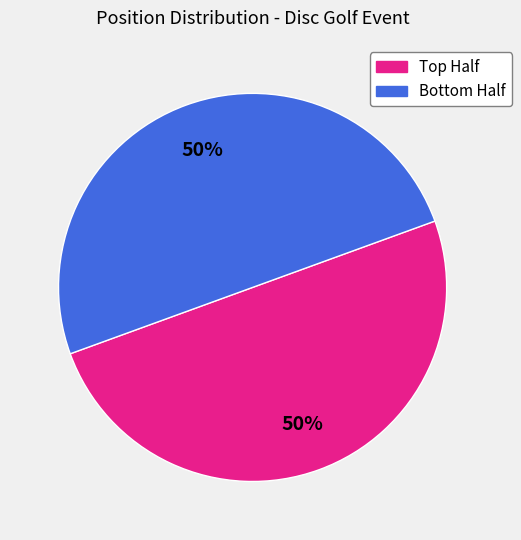

To the nearest percent, what is the average slice percentage?

50%